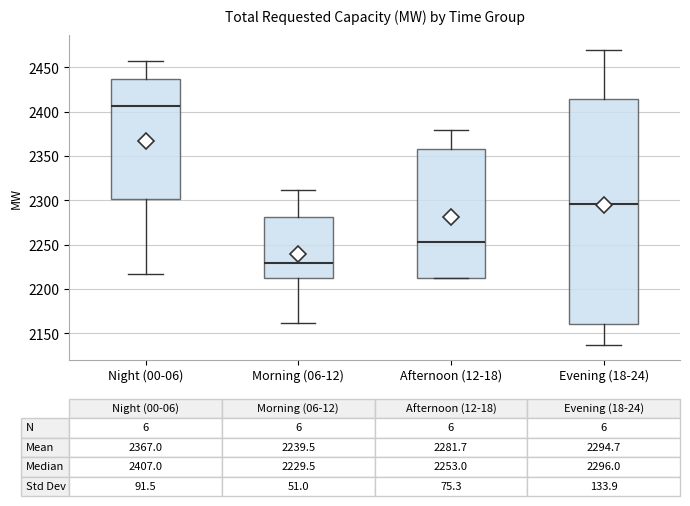

Which box is the tallest, from its lower edge to its upper edge?

Evening (18-24)